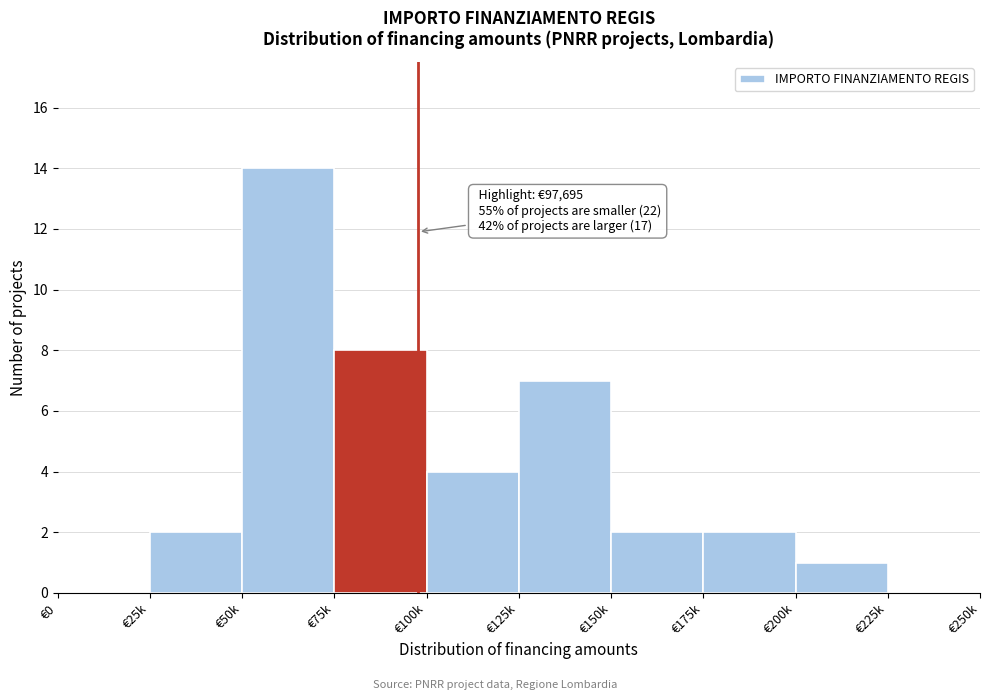

Reading left to right, extract all data points from this chart.

€0=0	€25k=2	€50k=14	€75k=8	€100k=4	€125k=7	€150k=2	€175k=2	€200k=1	€225k=0